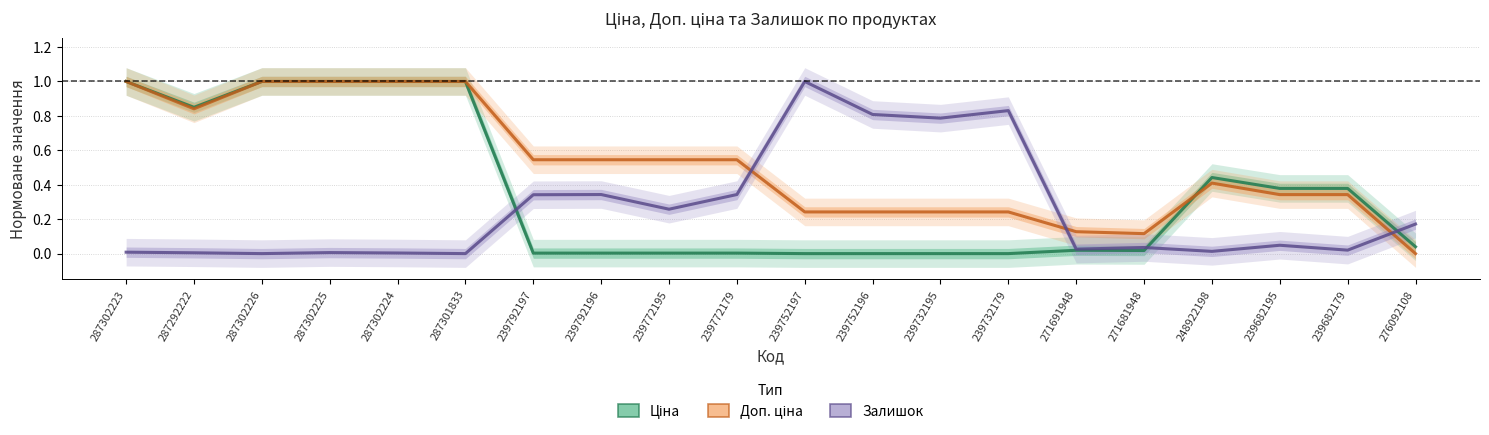

At which label does Доп. ціна reach its minimum?

276092108